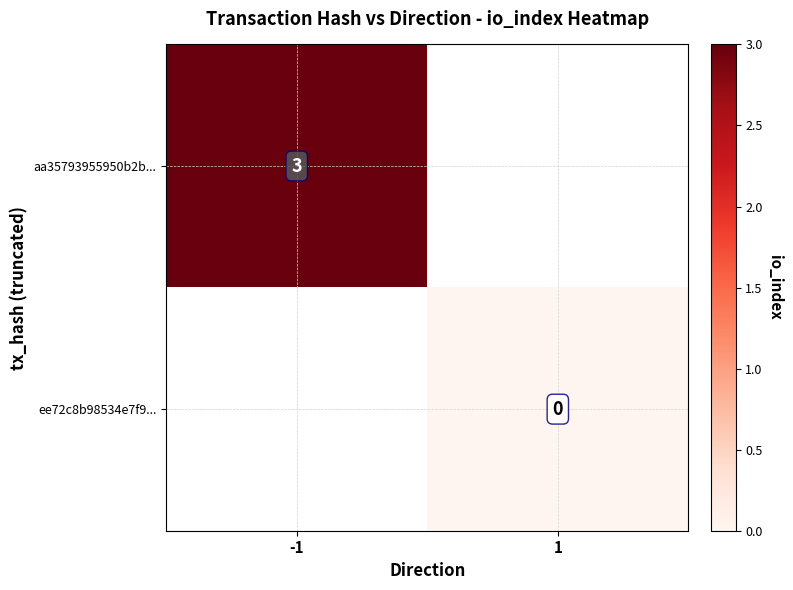

The value of aa35793955950b2b... at -1 is 5. True or false?

False